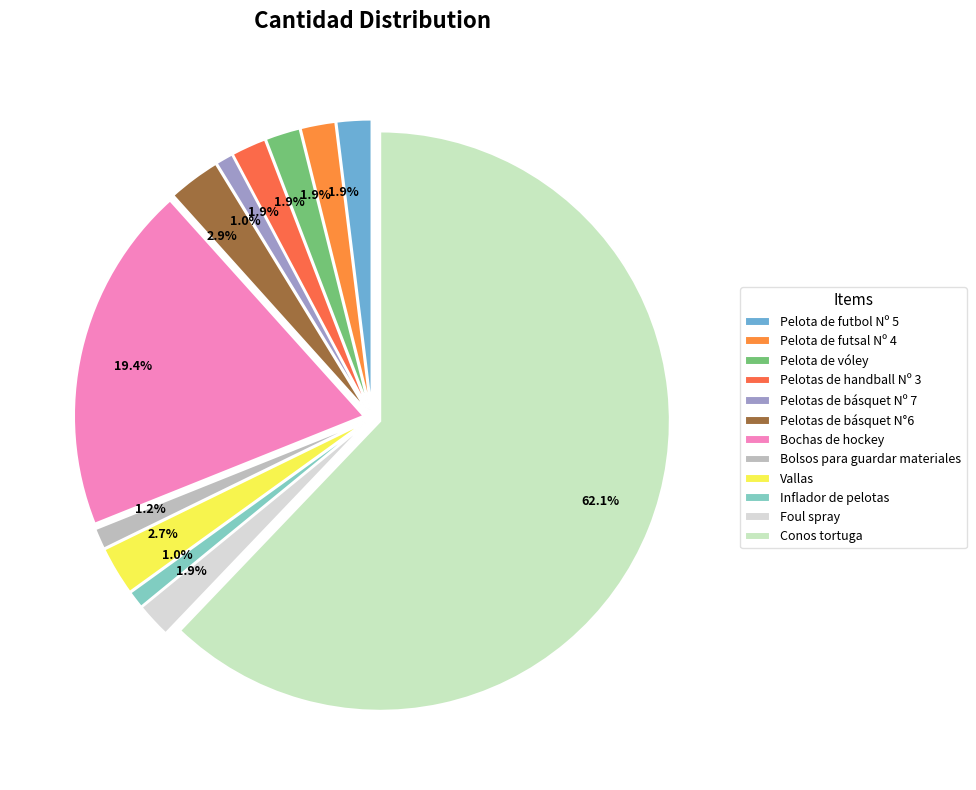

Does Pelotas de handball Nº 3 account for over 50% of the chart?

No